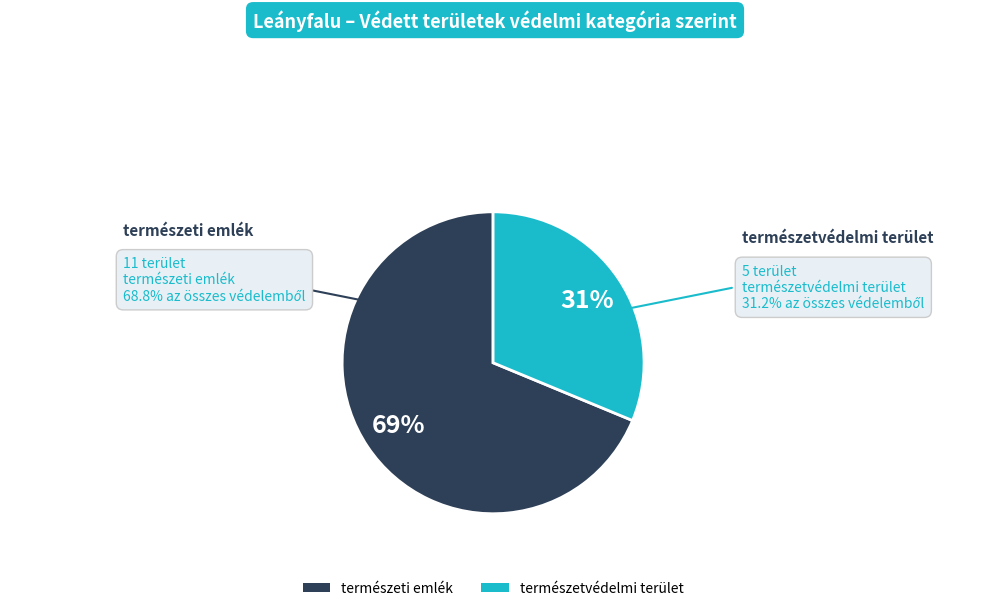

To the nearest percent, what percentage of the pie is természeti emlék?

69%